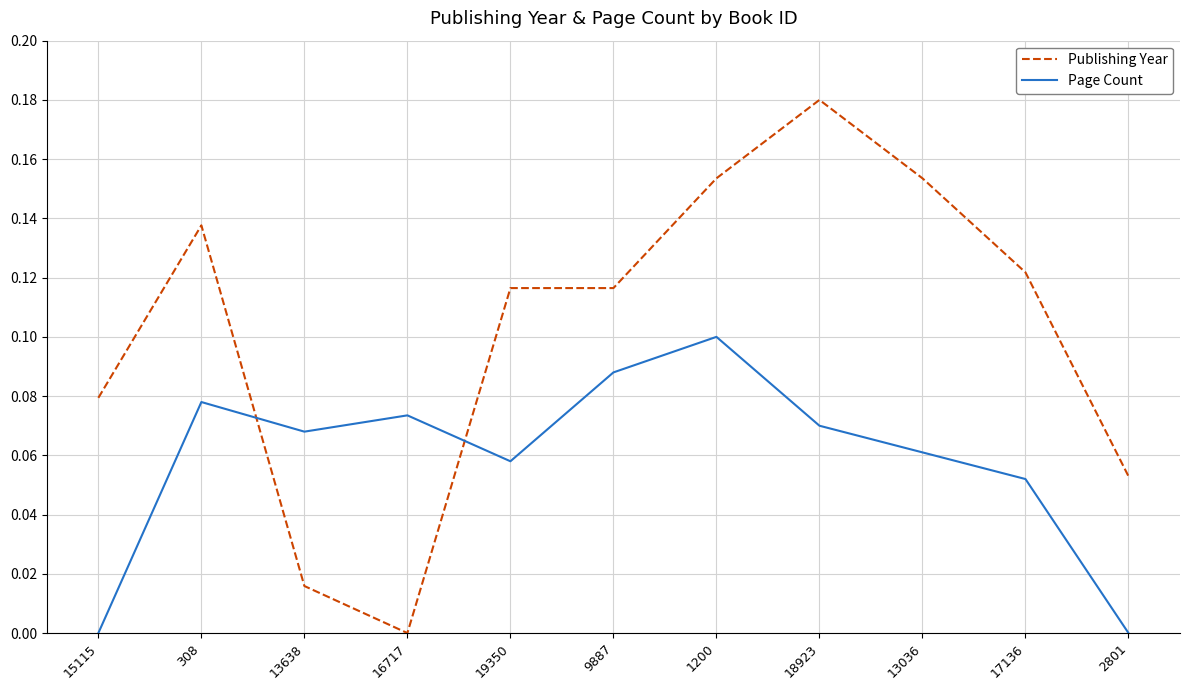

How many Page Count values are between 0 and 1?

11